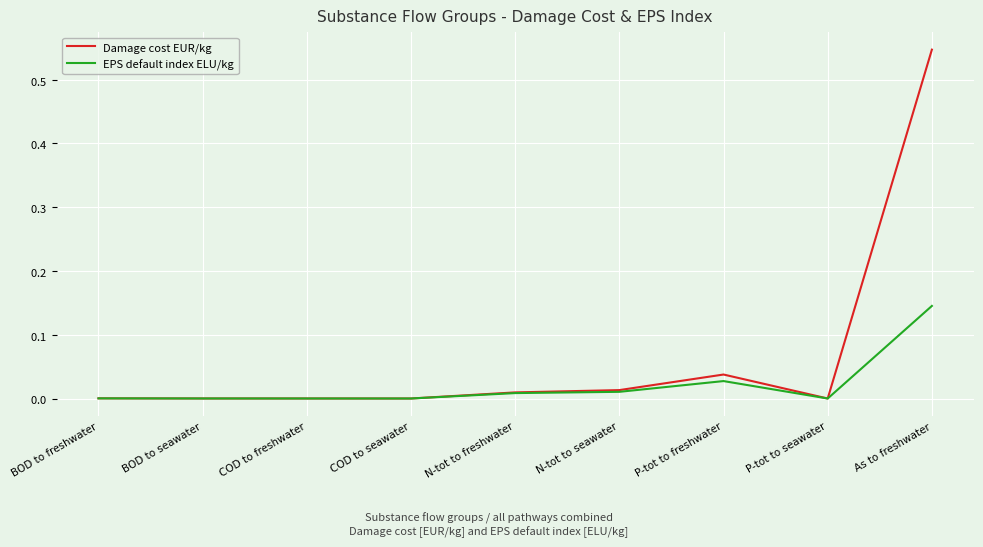

What is the sum of all EPS default index ELU/kg values?

0.2